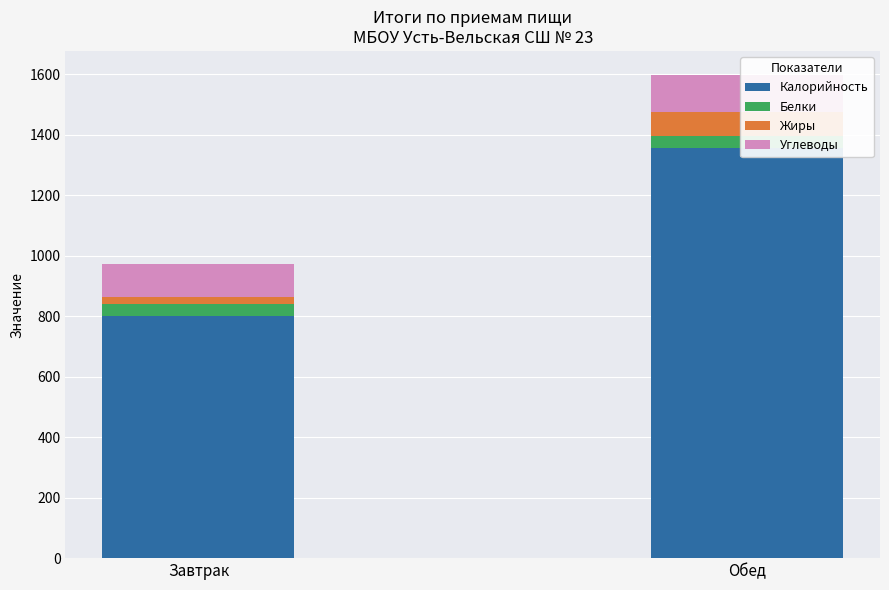

What is the difference between the maximum and minimum values in the Углеводы series?

13.3